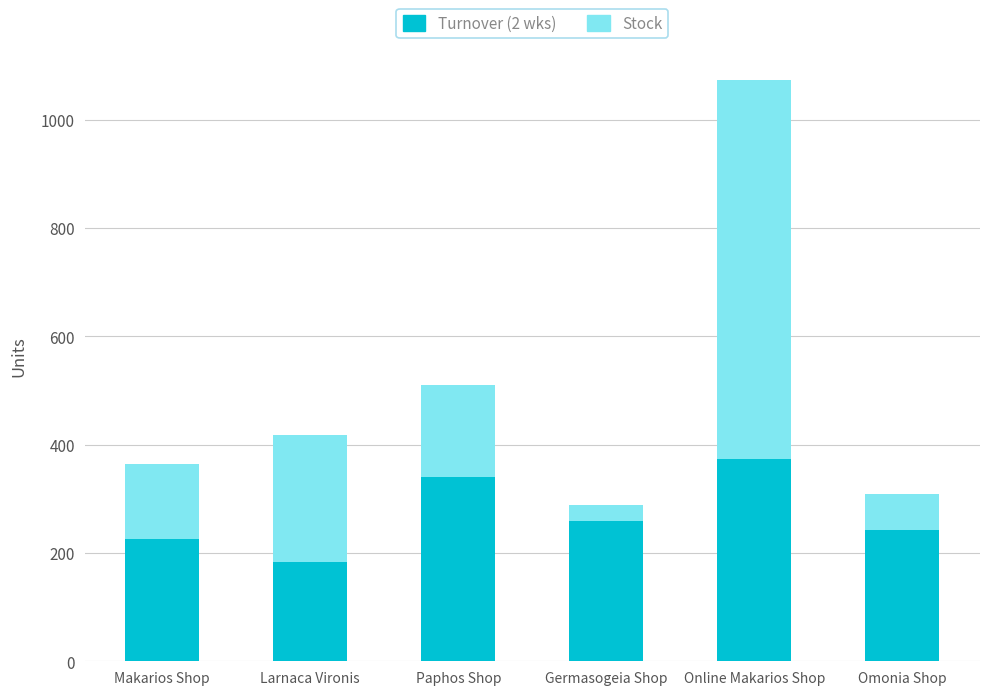

What is the sum of the Turnover (2 wks) values at Omonia Shop and Germasogeia Shop?

501